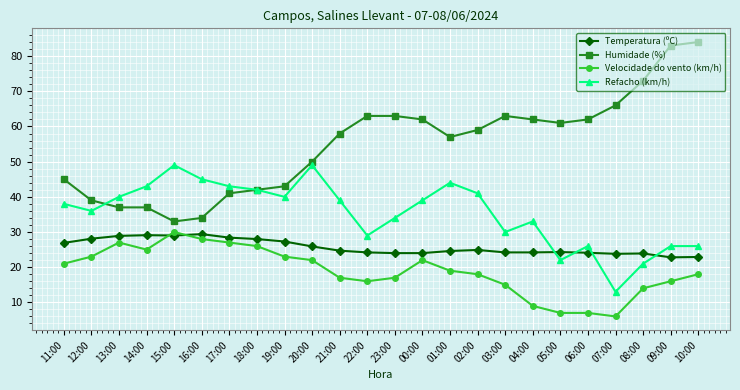

What are all the series names shown in the legend?

Temperatura (ºC), Humidade (%), Velocidade do vento (km/h), Refacho (km/h)